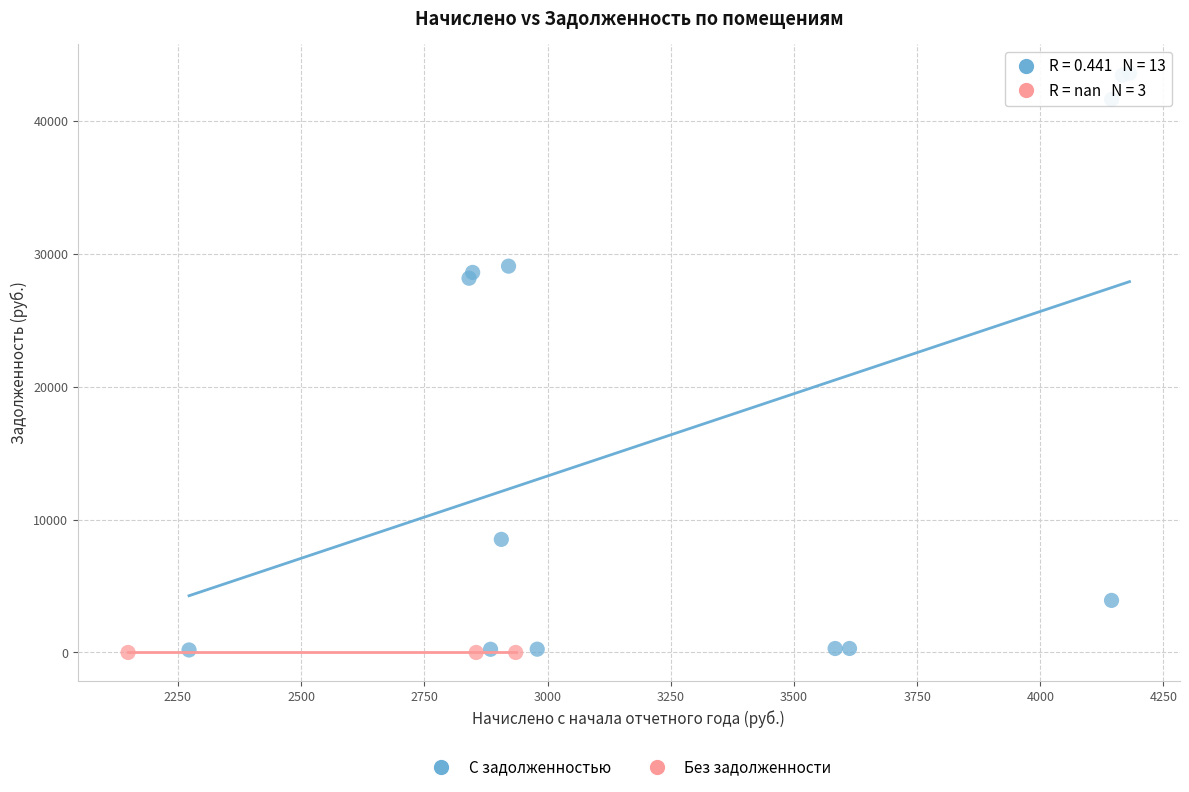

What are all the series names shown in the legend?

С задолженностью, Без задолженности